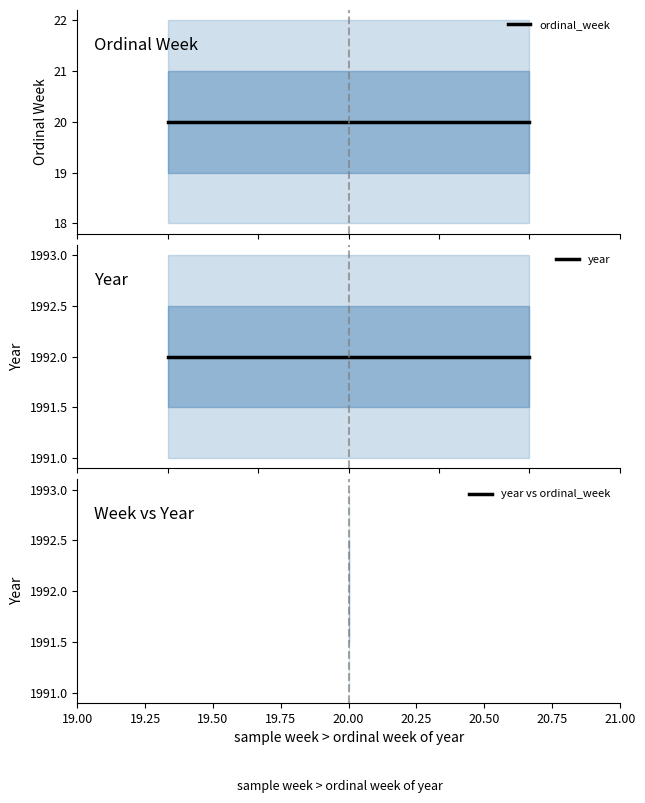

Count the number of data series in this chart.

3